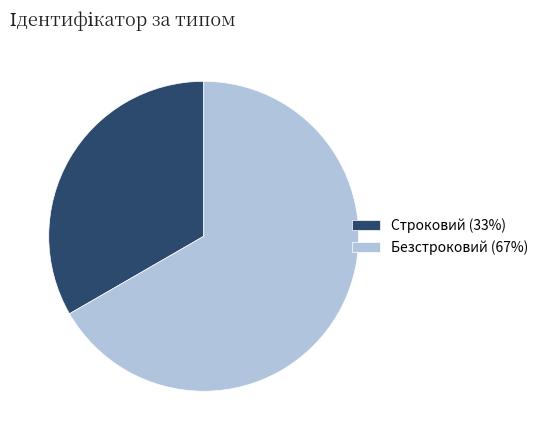

True or false: Безстроковий accounts for 53% of the total.

False